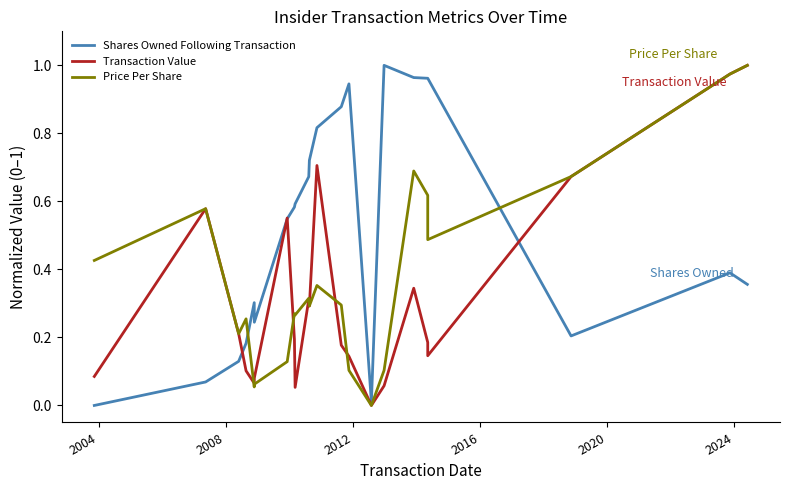

Which series has the widest spread of values?

Shares Owned Following Transaction